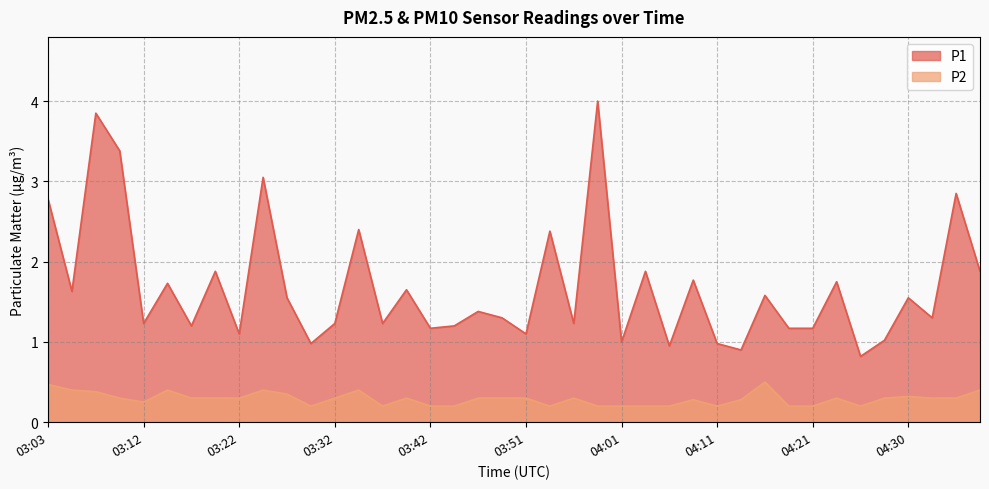

At 03:51, list the series in order from largest to smallest.

P1, P2